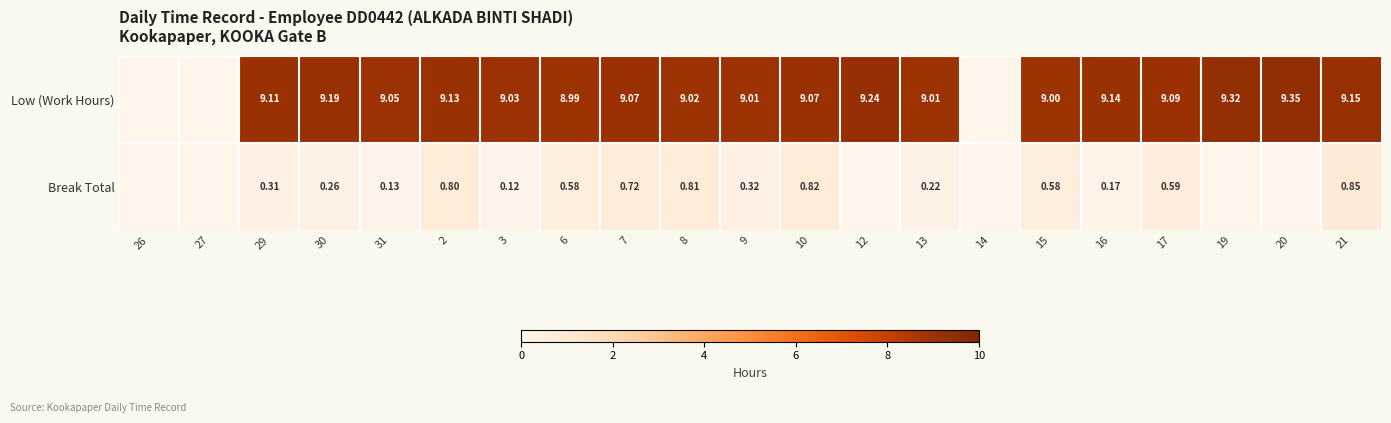

At 2, list the series in order from largest to smallest.

Low (Work Hours), Break Total